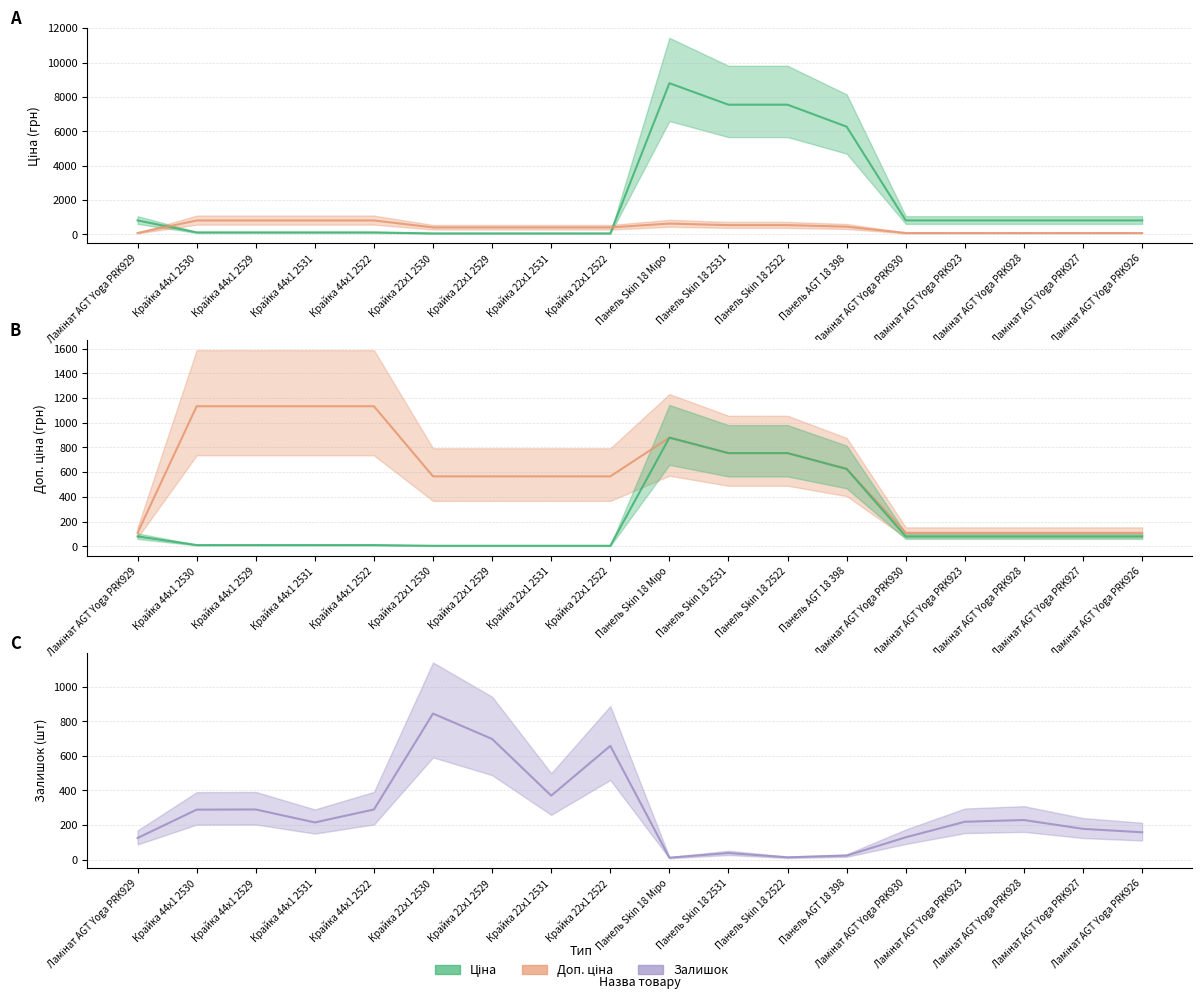

What is the maximum value shown in the chart?

8797.6